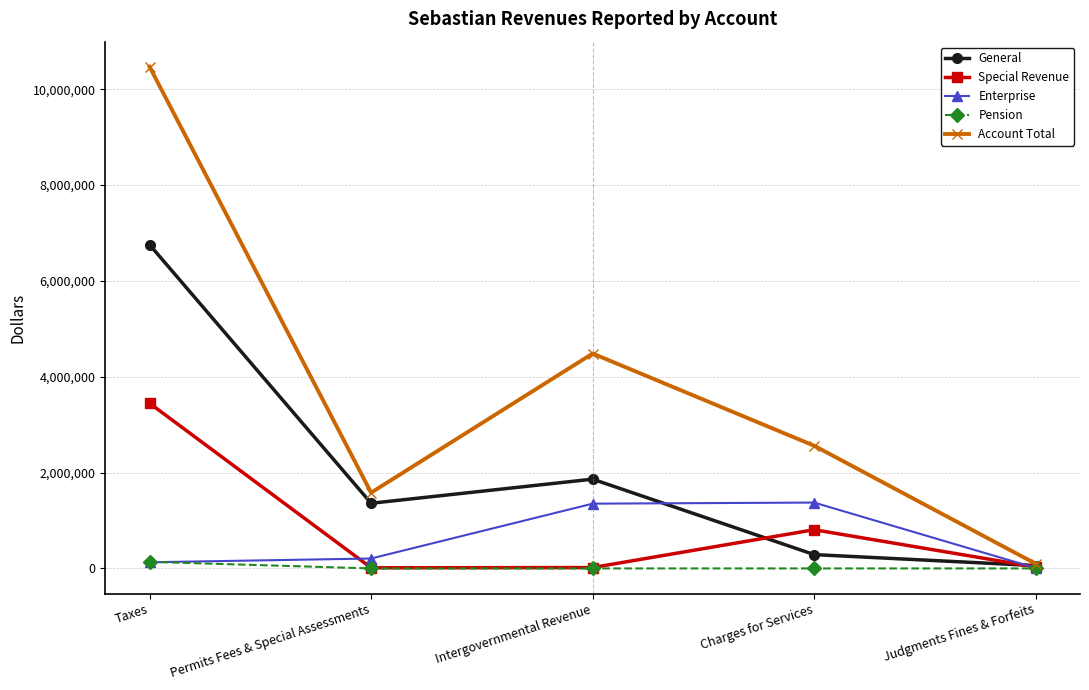

What is the label of the 2nd point from the right?

Charges for Services